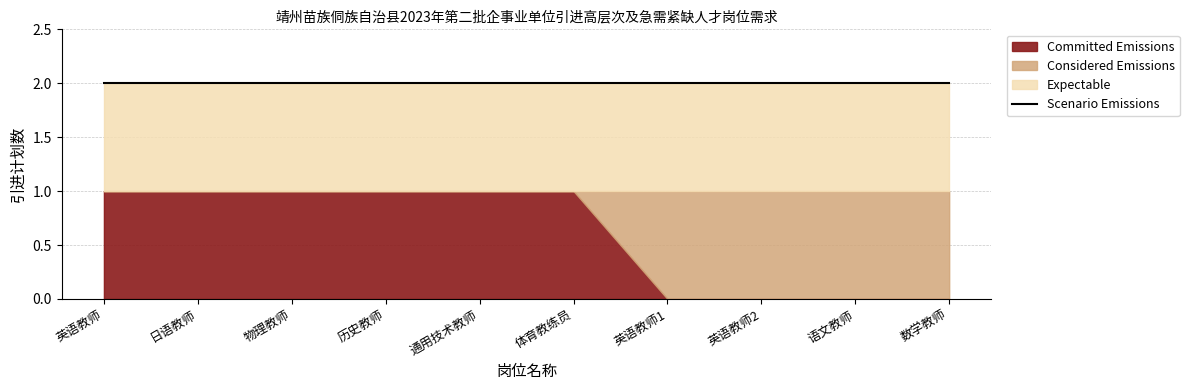

The value of Considered Emissions at 日语教师 is 1. True or false?

False